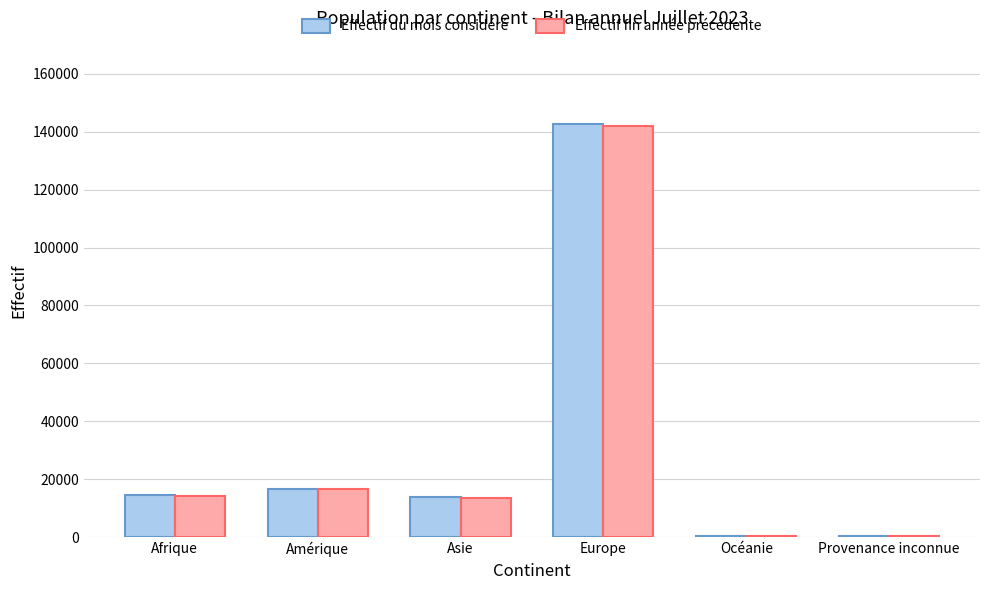

What is the sum of all Effectif du mois considéré values?

188143